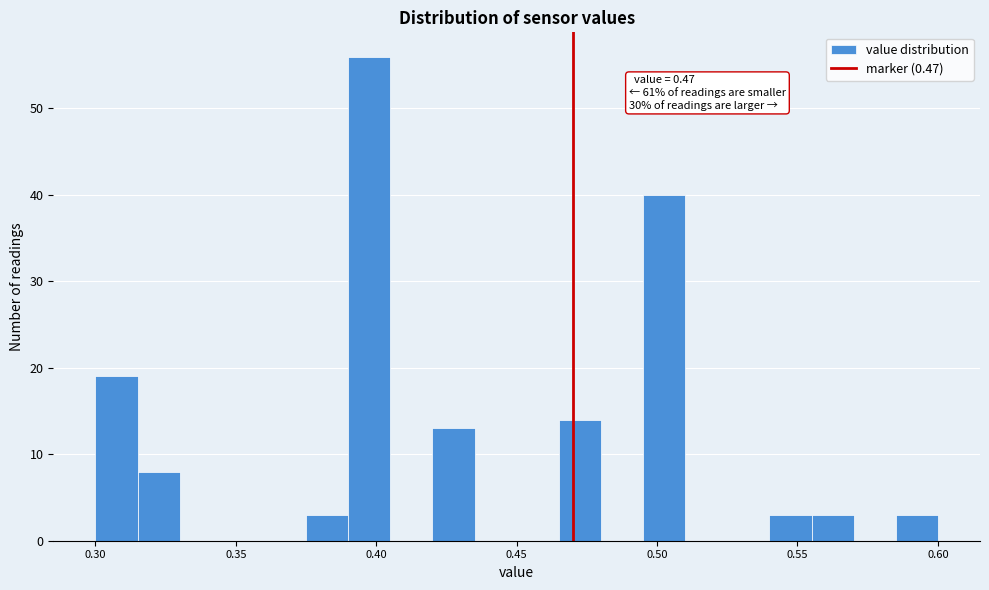

Around what value on the x-axis is the tallest bar? Give the approximate position of its centre, as read against the axis.

0.400